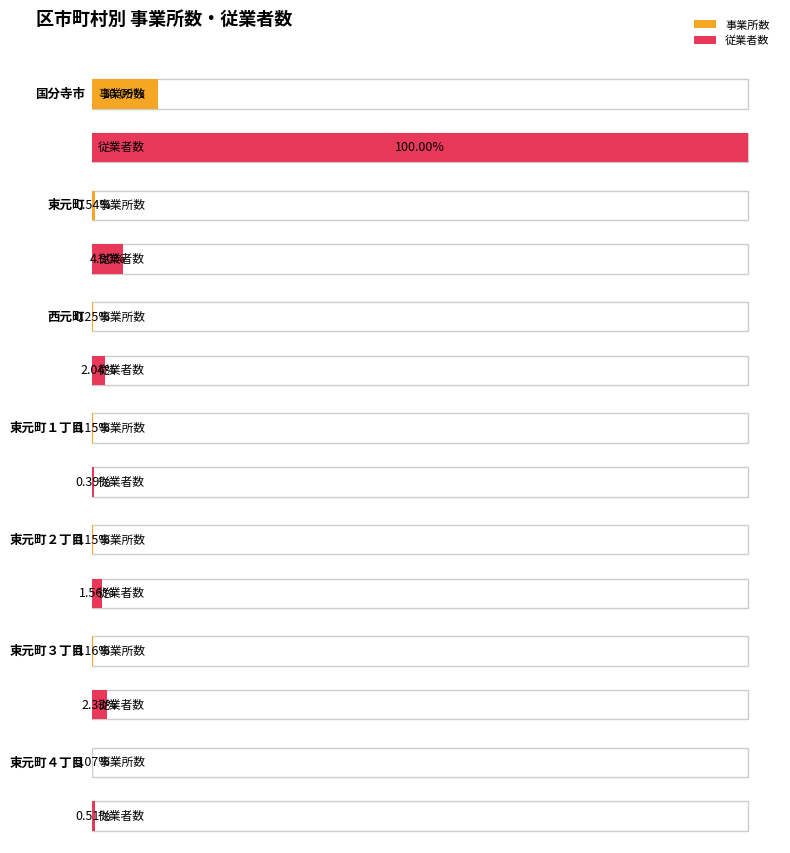

Count the number of data series in this chart.

2